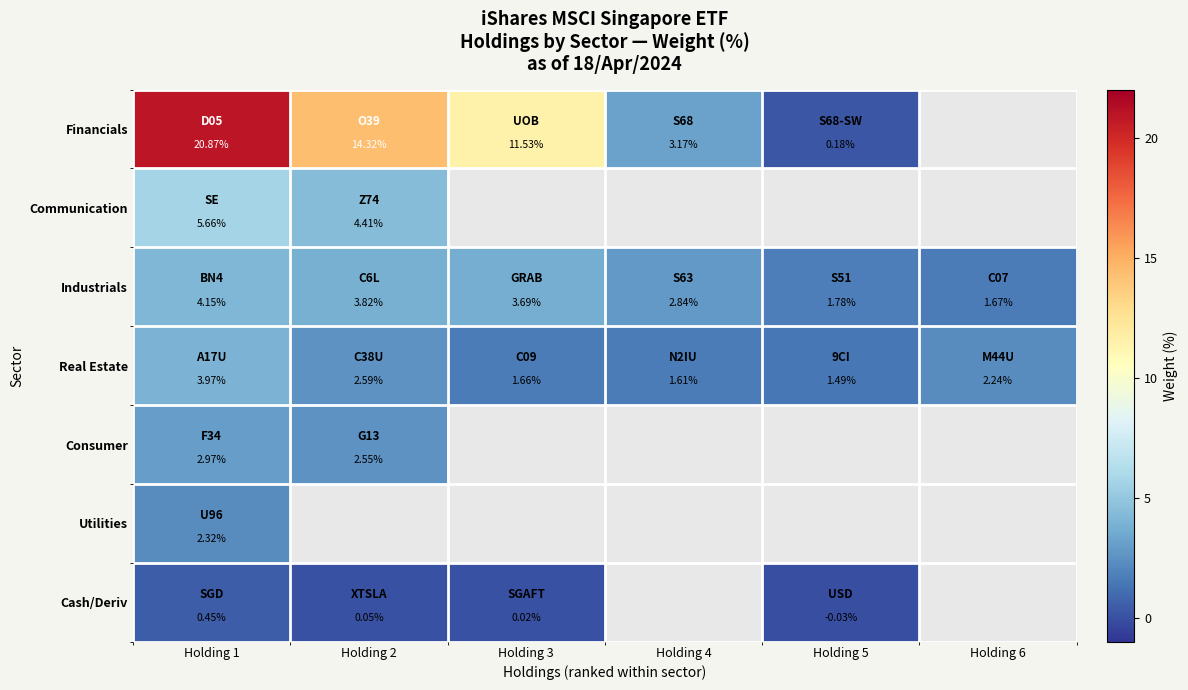

What is the difference between the highest and lowest values at Holding 5?

1.8